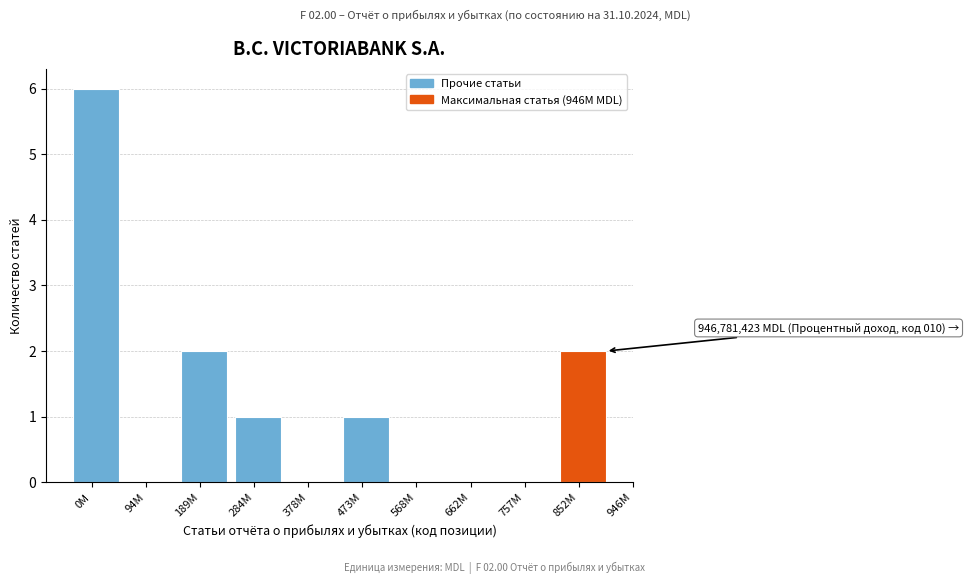

Reading left to right, what are all the values shown in this chart?

0M=6	94M=0	189M=2	284M=1	378M=0	473M=1	568M=0	662M=0	757M=0	852M=2